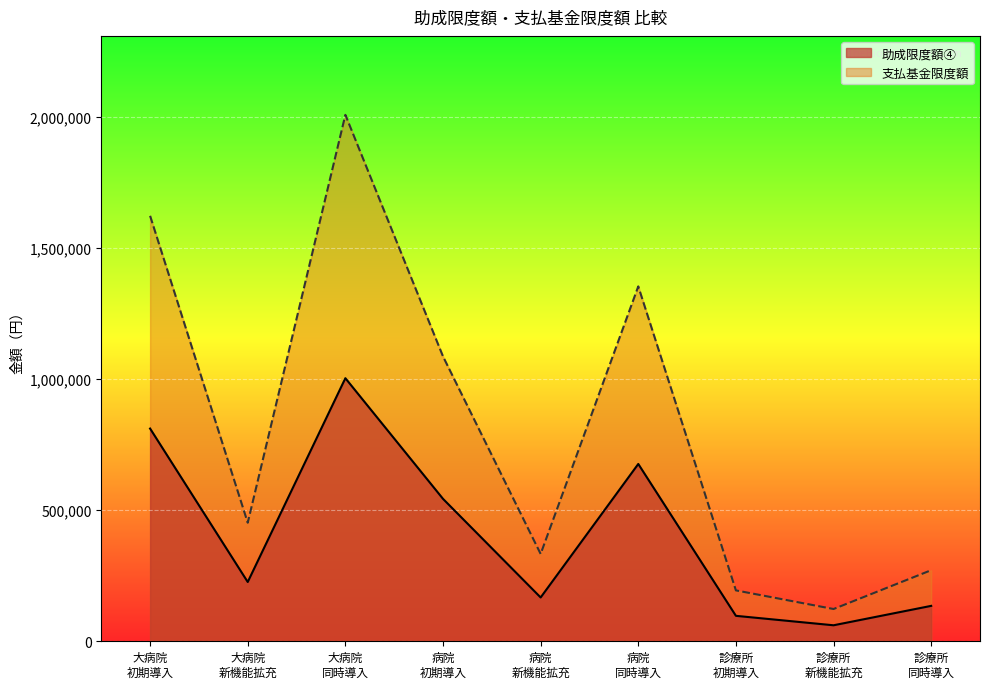

What is the difference between the second highest and second lowest values in the 支払基金限度額 series?

1428000